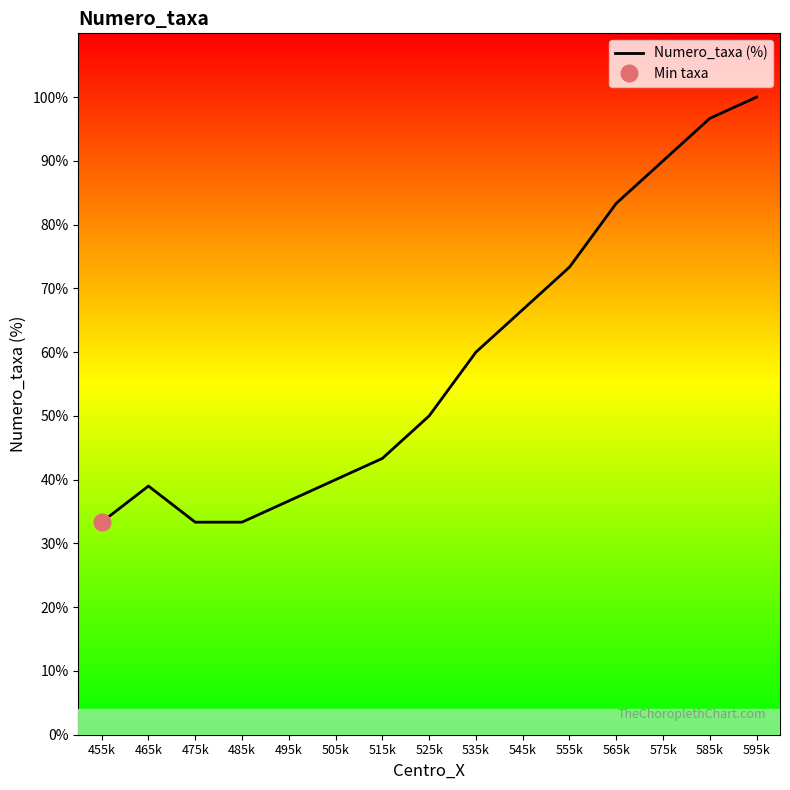

Is it true that the value at 515k is 43.3?

True